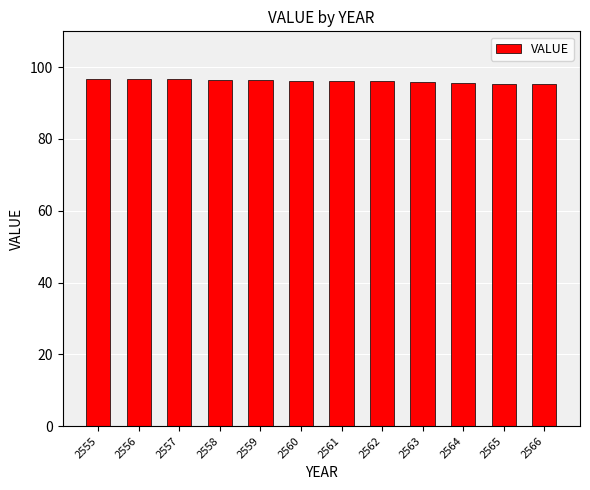

What is the ratio of the value at 2566 to the value at 2564?

1.0